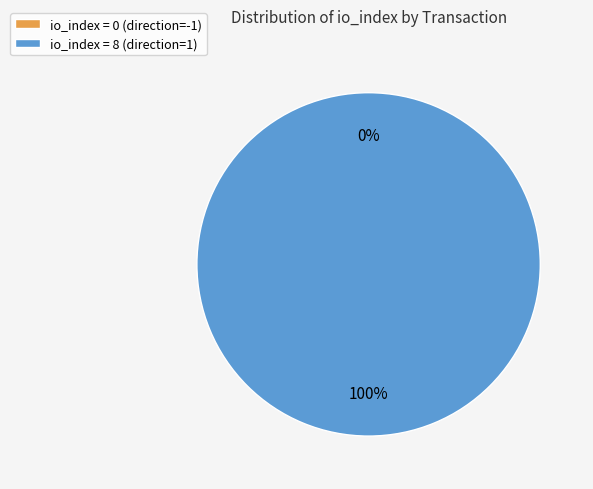

Combined, do direction=-1 (io_index=0) and direction=1 (io_index=8) account for over 50%?

Yes